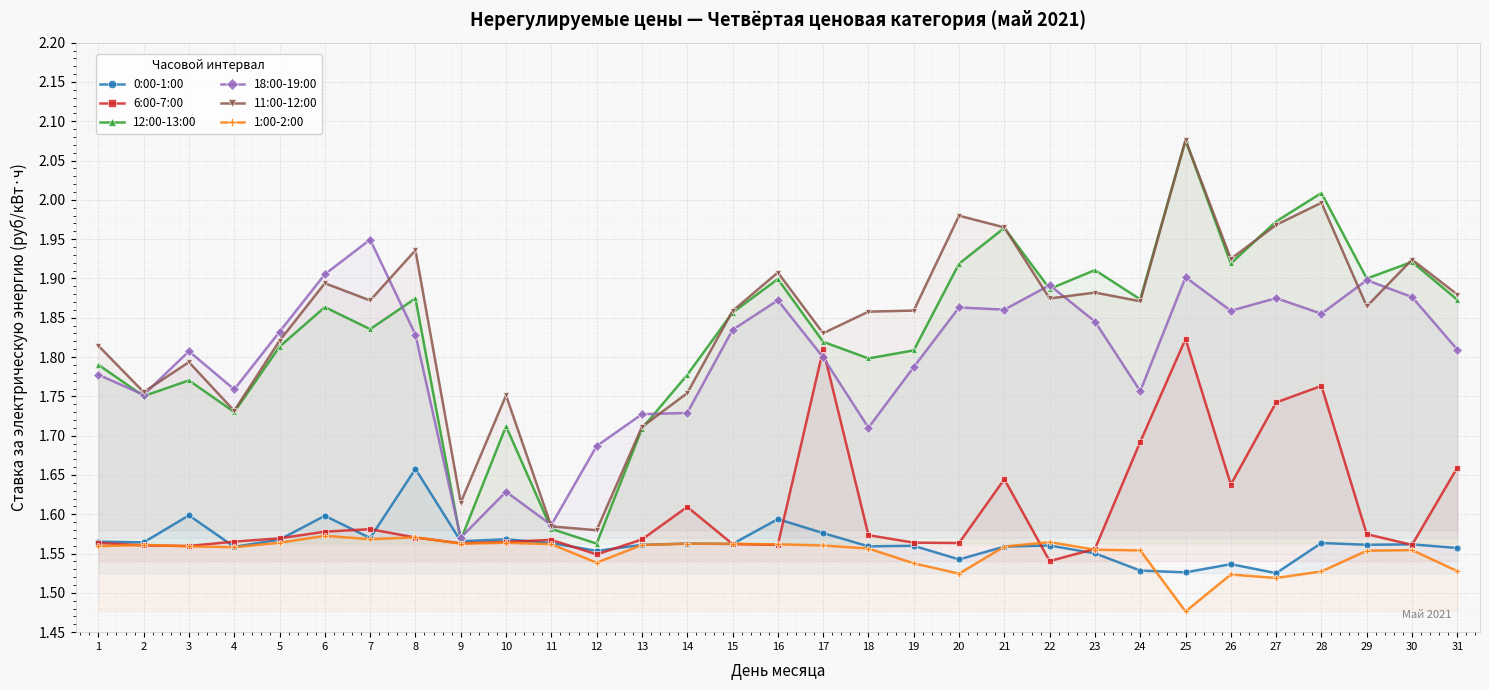

The 1:00-2:00 series shows 0.6 at 15. True or false?

False